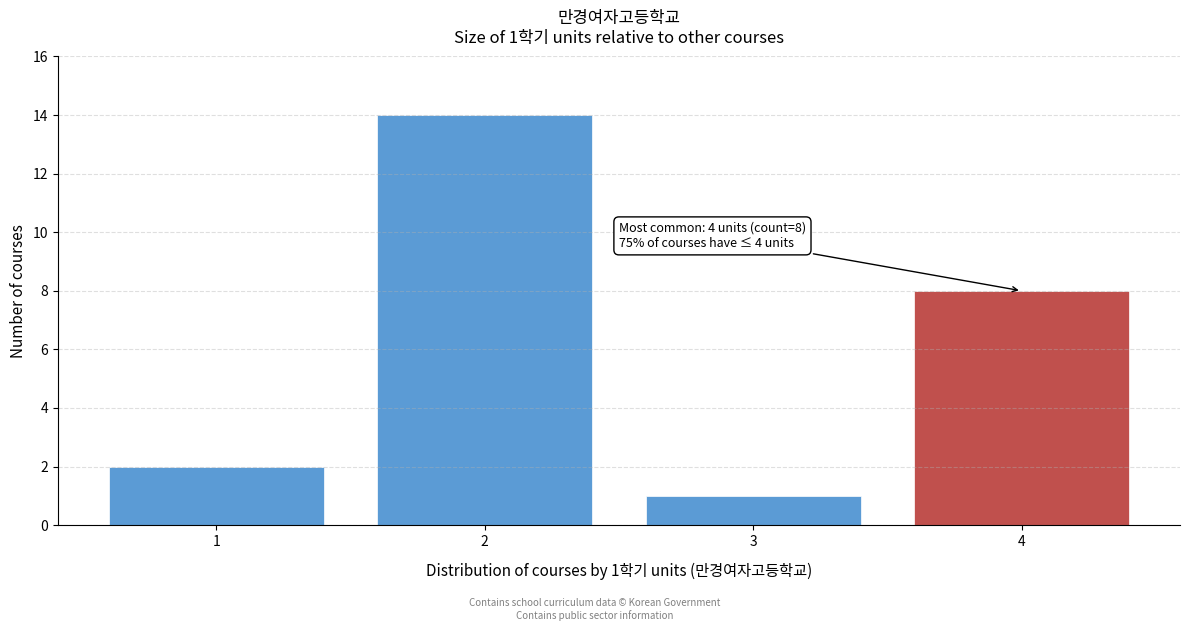

Reading left to right, what are all the values shown in this chart?

1=2	2=14	3=1	4=8